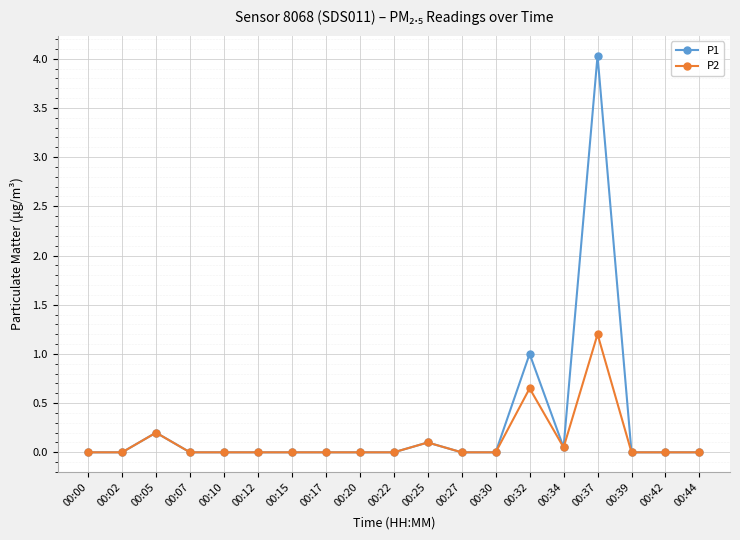

True or false: P2 has more than 1 interior local peaks.

True